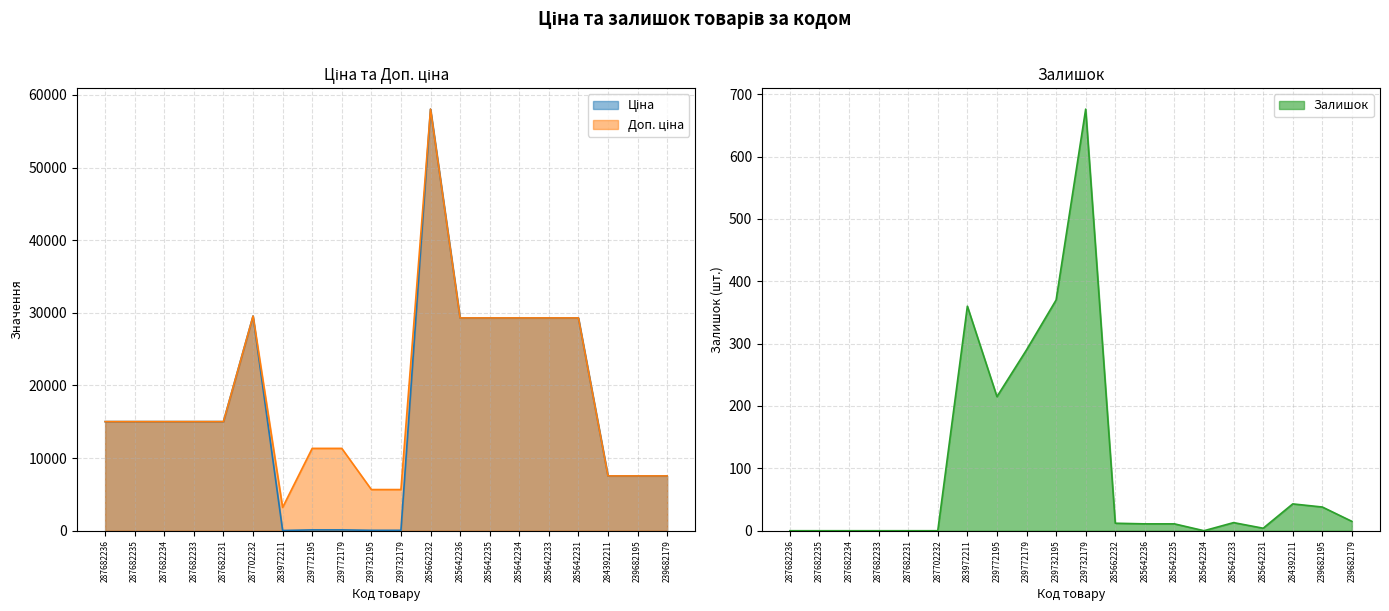

Reading left to right, what are all the values shown in this chart?

Ціна: 287682236=15019.2	287682235=15019.2	287682234=15019.2	287682233=15019.2	287682231=15019.2	287702232=29548.9	283972211=32.0	239772195=113.3	239772179=113.3	239732195=56.7	239732179=56.7	285662232=58037.0	285642236=29294.9	285642235=29294.9	285642234=29294.9	285642233=29294.9	285642231=29294.9	284392211=7545.9	239682195=7545.9	239682179=7545.9
Доп. ціна: 287682236=15019.2	287682235=15019.2	287682234=15019.2	287682233=15019.2	287682231=15019.2	287702232=29548.9	283972211=3205.0	239772195=11334.0	239772179=11334.0	239732195=5667.0	239732179=5667.0	285662232=58037.0	285642236=29294.9	285642235=29294.9	285642234=29294.9	285642233=29294.9	285642231=29294.9	284392211=7545.9	239682195=7545.9	239682179=7545.9
Залишок: 287682236=0.0	287682235=0.0	287682234=0.0	287682233=0.0	287682231=0.0	287702232=0.0	283972211=360.0	239772195=215.0	239772179=290.0	239732195=370.0	239732179=676.0	285662232=12.0	285642236=11.0	285642235=11.0	285642234=0.0	285642233=13.0	285642231=4.0	284392211=43.0	239682195=38.0	239682179=15.0